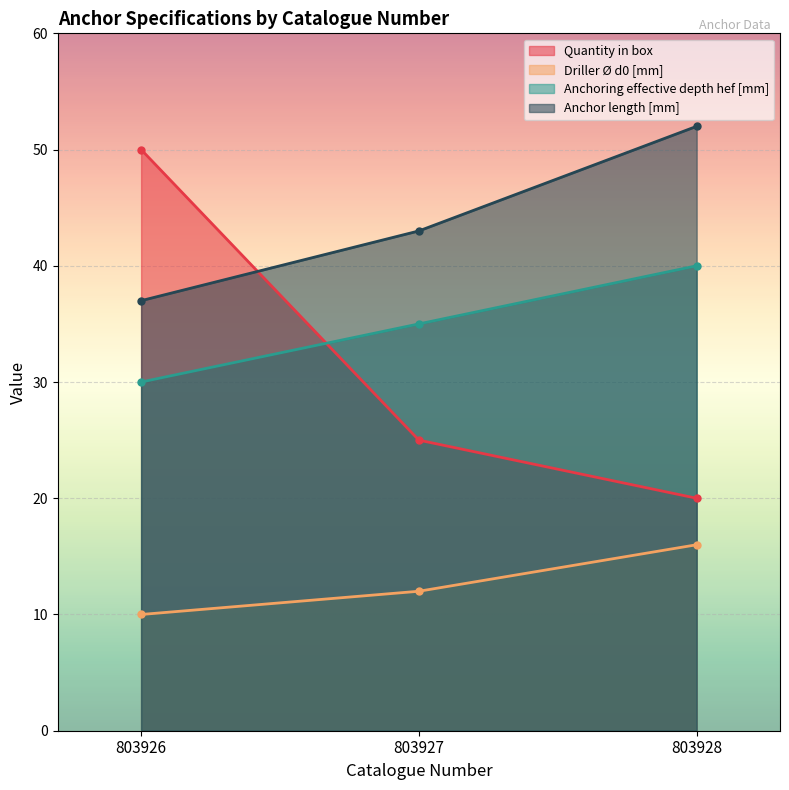

Which series has the largest total across all categories?

Anchor length [mm]